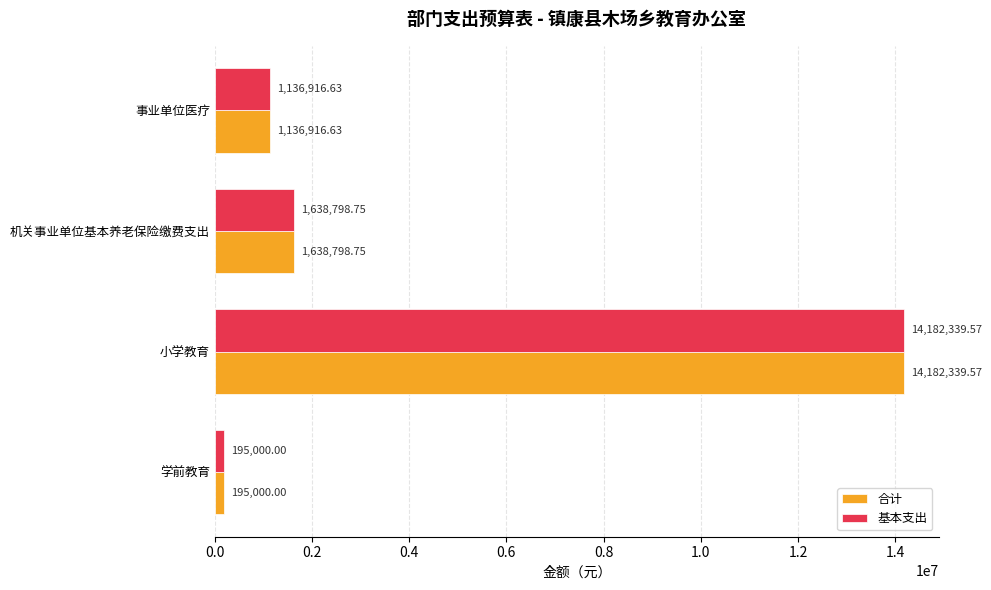

What is the maximum value for 合计?

14182339.6